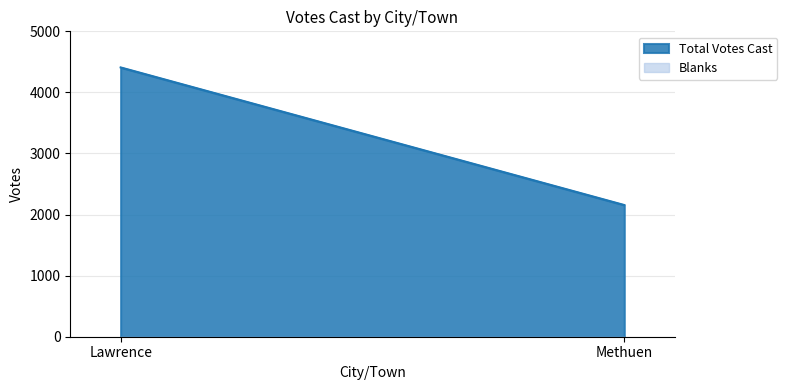

At which category is the sum across all series the highest?

Lawrence